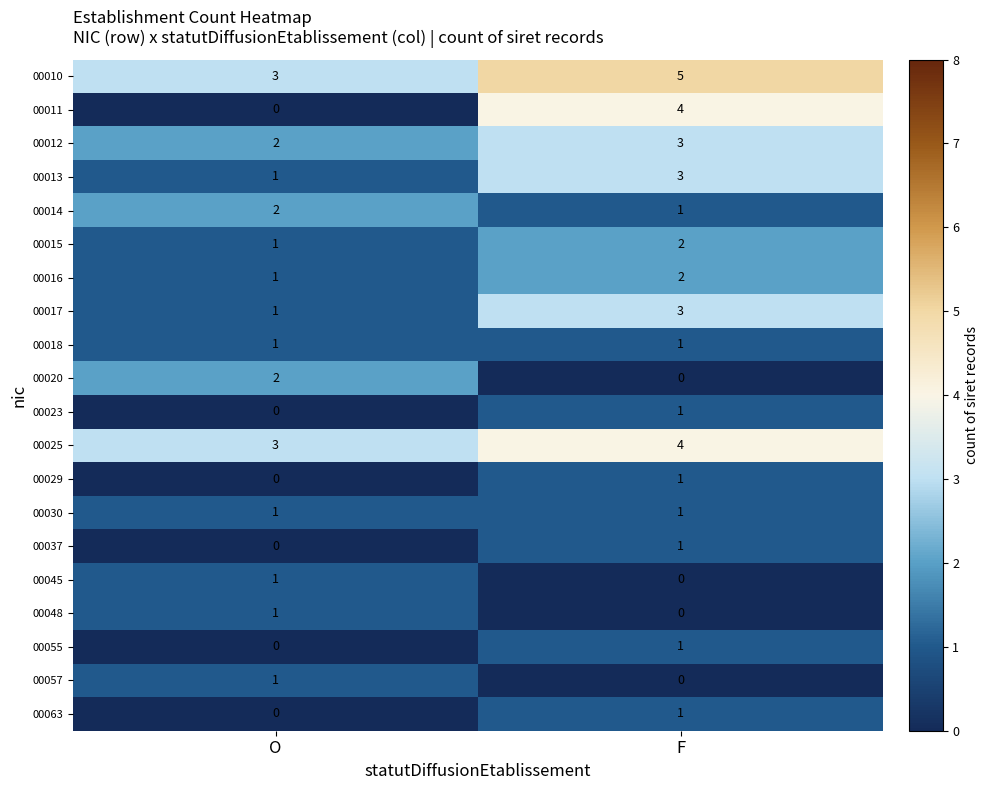

What is the sum of all 00015 values?

3